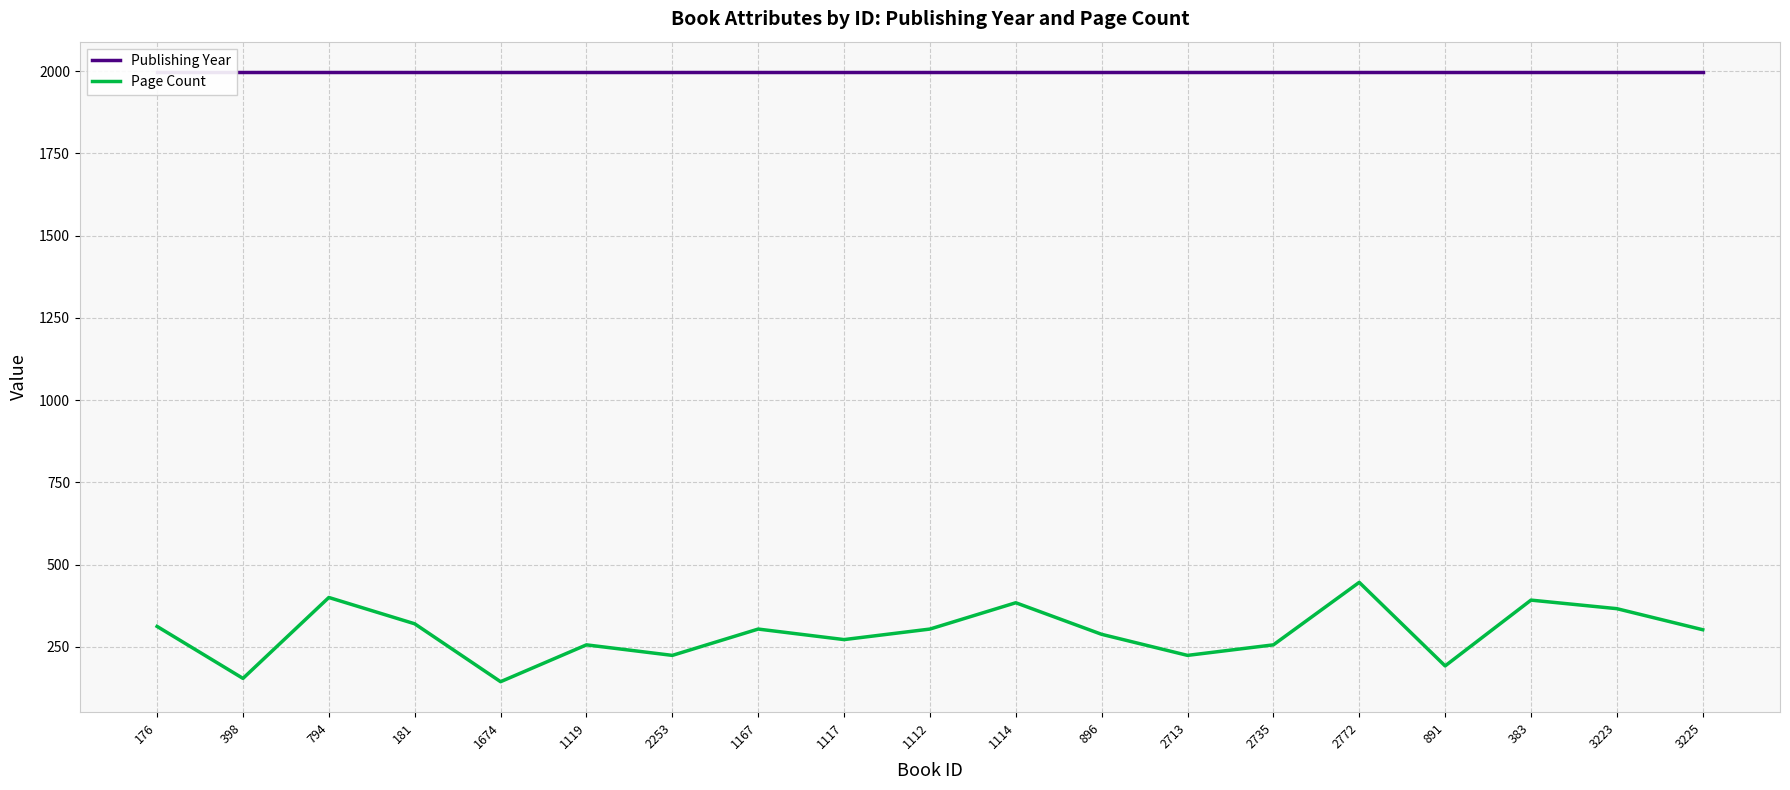

Rank the series at 1674 from lowest to highest value.

Page Count, Publishing Year